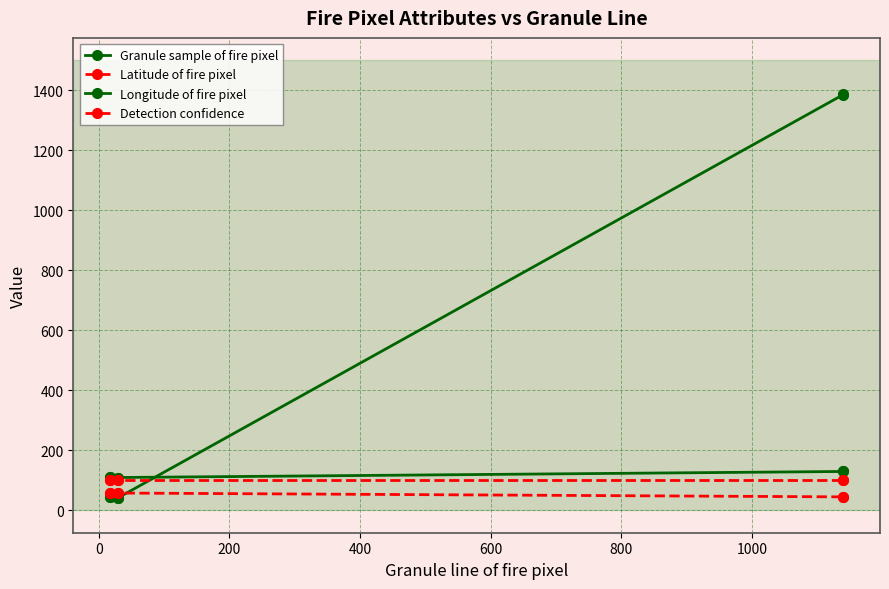

Reading left to right, extract all data points from this chart.

Granule sample of fire pixel: 44.0	45.0	40.0	41.0	1386.0	1387.0
Latitude of fire pixel: 57.5	57.5	57.3	57.3	44.5	44.5
Longitude of fire pixel: 109.3	109.3	109.0	109.1	129.2	129.2
Detection confidence: 100.0	100.0	100.0	100.0	100.0	100.0